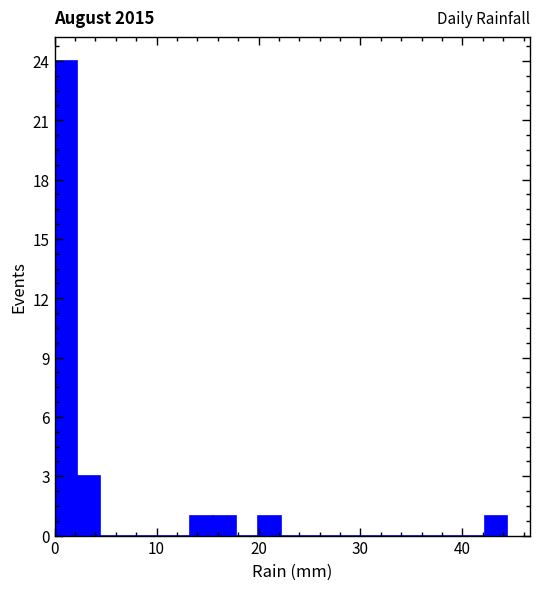

Read against the x-axis, roughly where is the centre of the tallest bar?

1